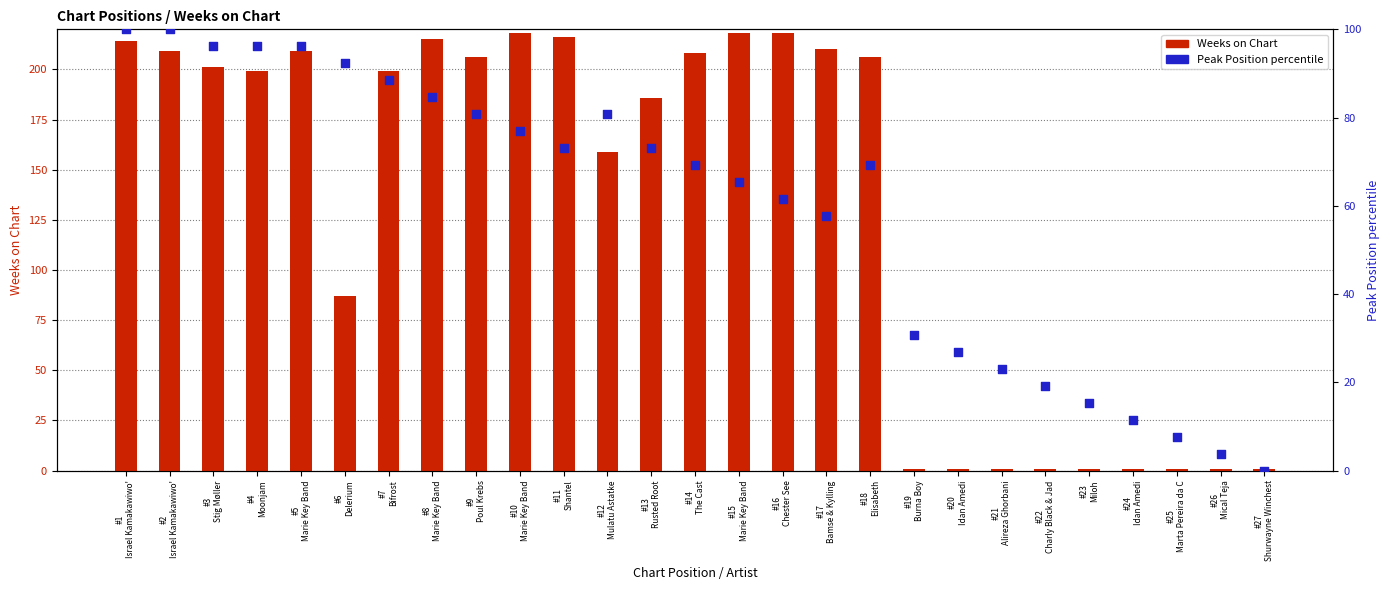

What are all the series names shown in the legend?

Weeks on Chart, Peak Position percentile